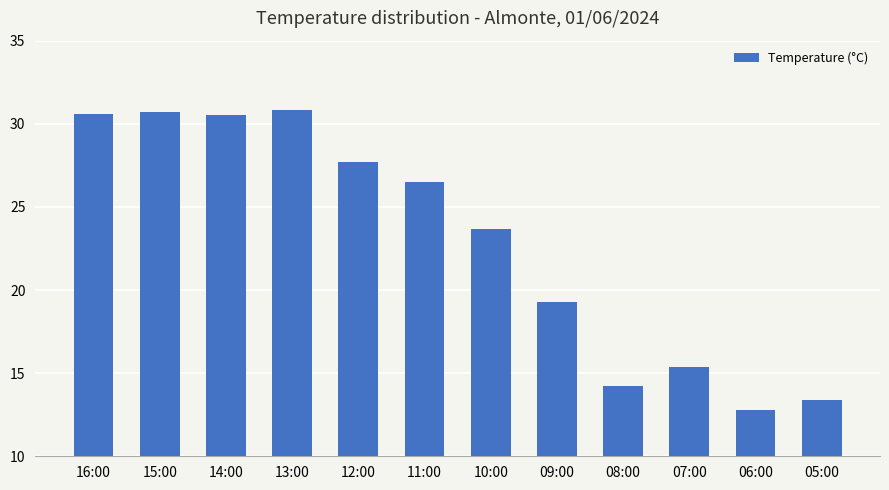

How many values are below 26?

6